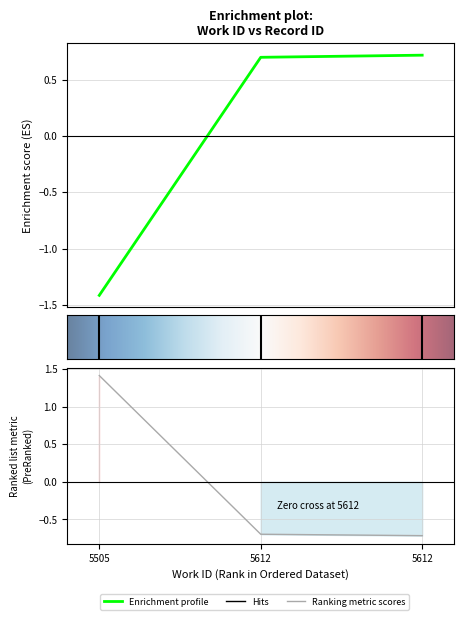

At how many categories does at least one series exceed 1?

1